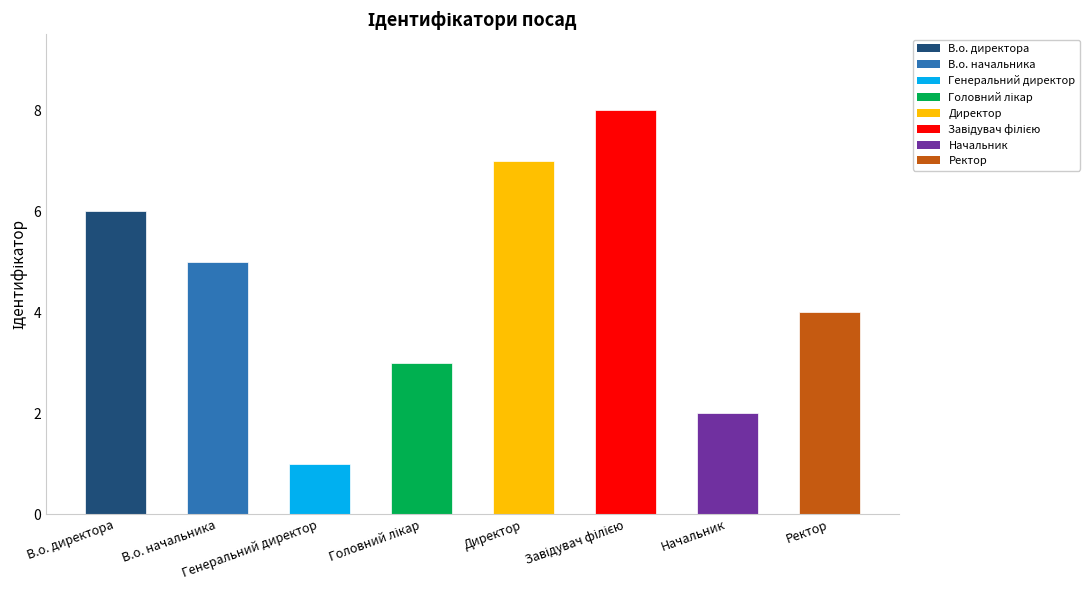

What is the maximum value shown in the chart?

8